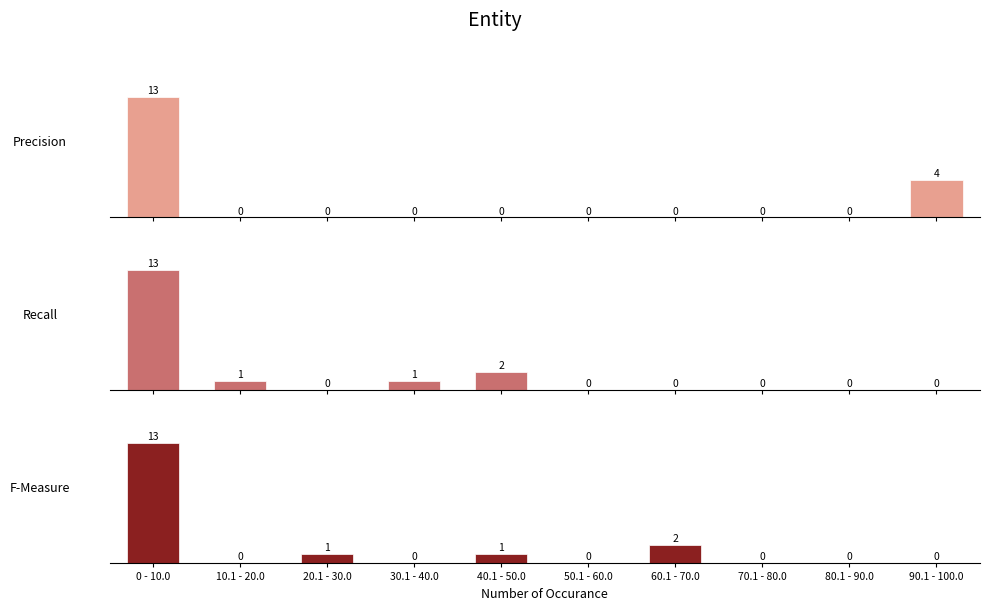

What is the total value across all series at 10.1 - 20.0?

1